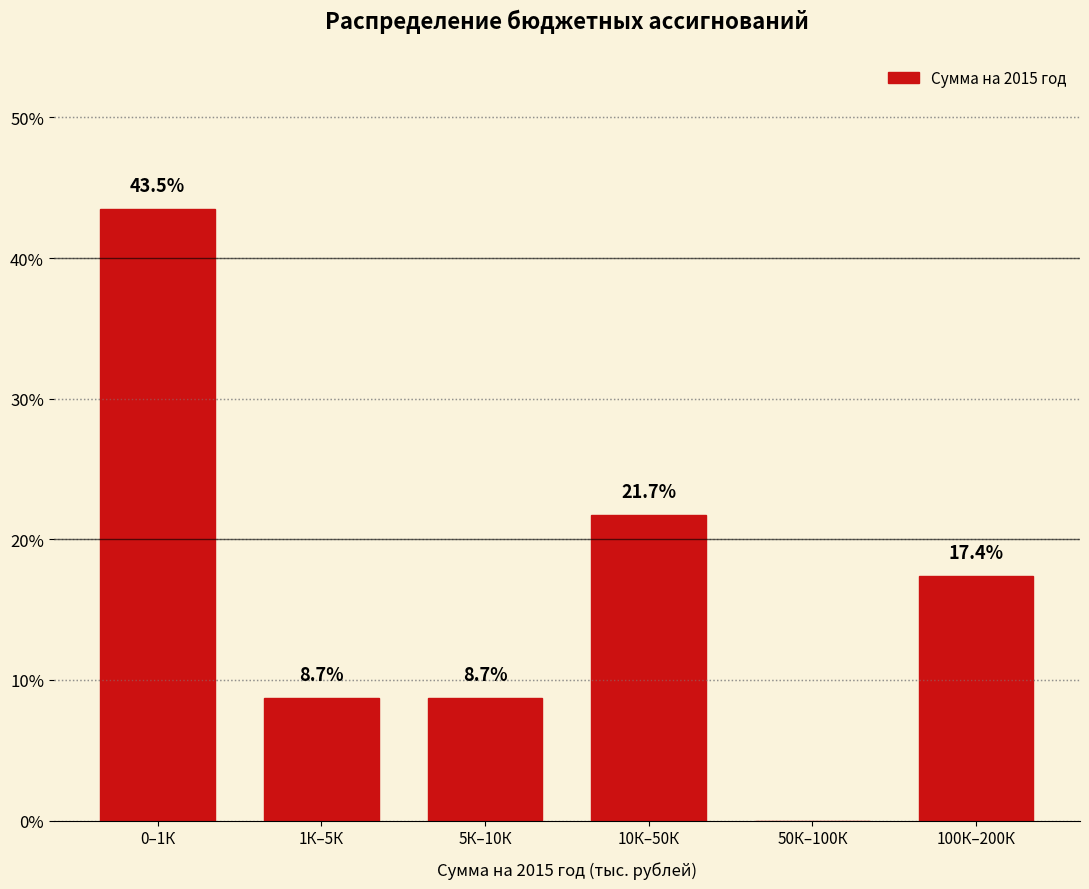

Reading right to left, transcribe all the data shown in this chart.

100К–200К=17.4	50К–100К=0.0	10К–50К=21.7	5К–10К=8.7	1К–5К=8.7	0–1К=43.5